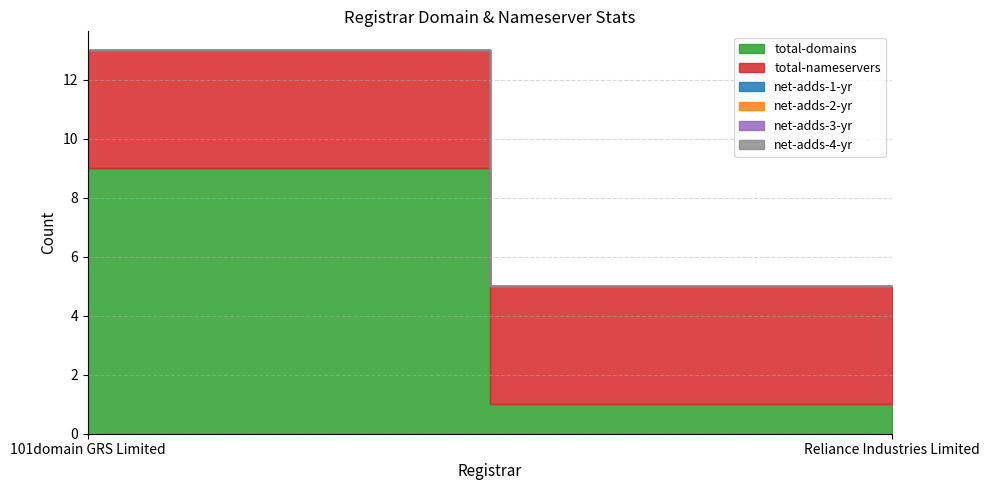

What is the total value across all series at Reliance Industries Limited?

5